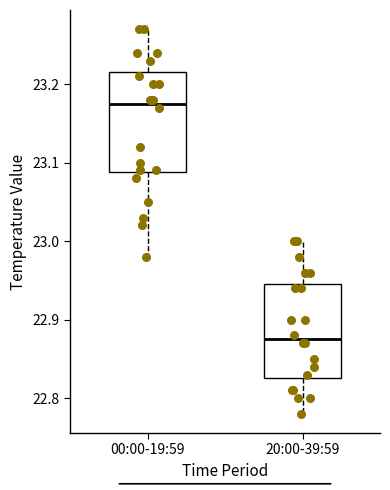

Where does the upper whisker of the box for 20:00-39:59 end on the y-axis? The values are not printed on the chart, so give them approximately, as read against the axis.

23.00